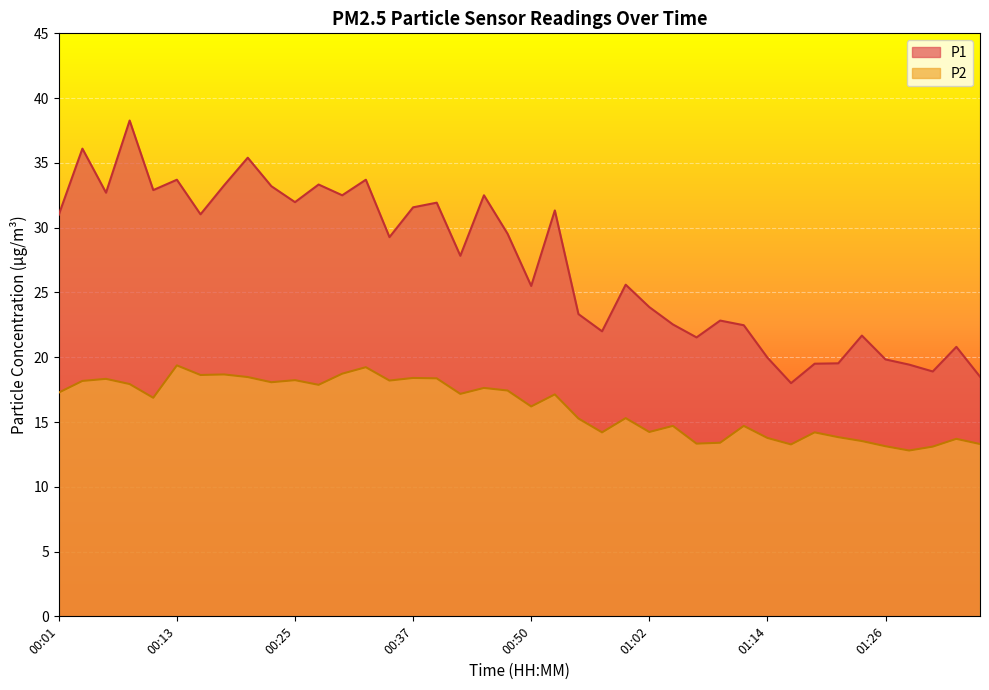

What is the average value of the P1 series?

27.2